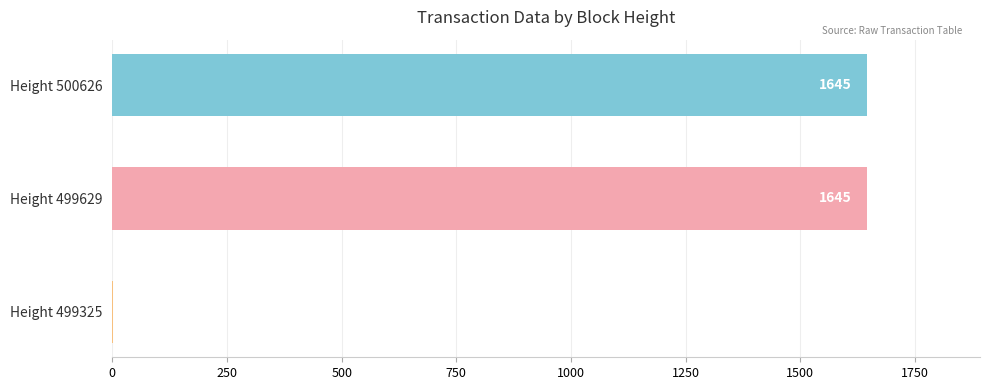

What is the approximate value at Height 499629?

1645